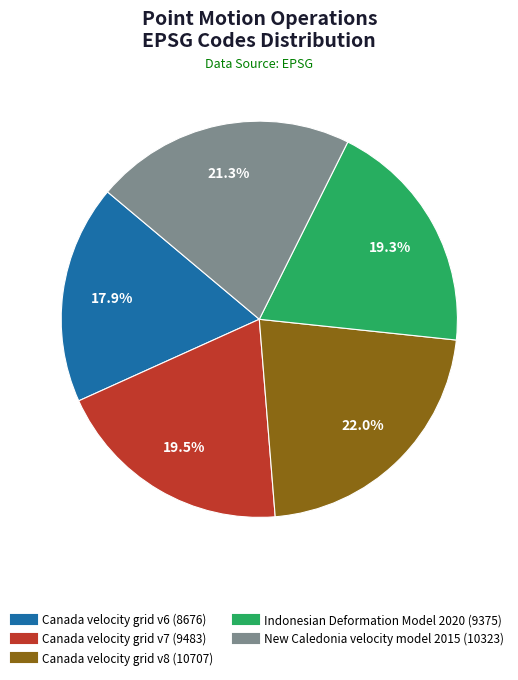

Which has a higher value, New Caledonia velocity model 2015 or Canada velocity grid v6?

New Caledonia velocity model 2015